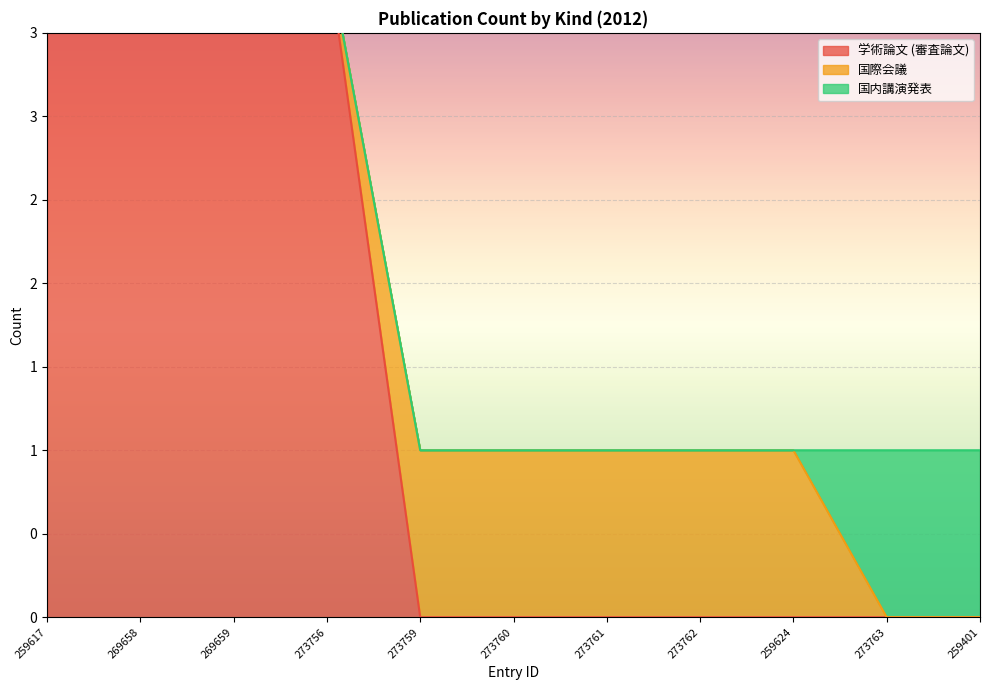

Reading right to left, extract all data points from this chart.

学術論文 (審査論文): 259401=0	273763=0	259624=0	273762=0	273761=0	273760=0	273759=0	273756=4	269659=4	269658=4	259617=4
国際会議: 259401=0	273763=0	259624=1	273762=1	273761=1	273760=1	273759=1	273756=0	269659=0	269658=0	259617=0
国内講演発表: 259401=1	273763=1	259624=0	273762=0	273761=0	273760=0	273759=0	273756=0	269659=0	269658=0	259617=0